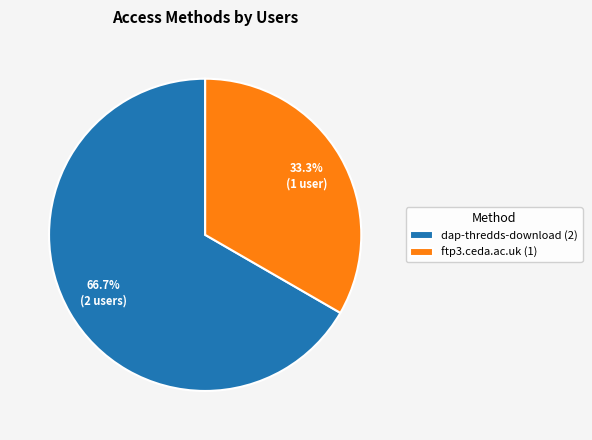

The ftp3.ceda.ac.uk slice represents 33% of the pie. True or false?

True